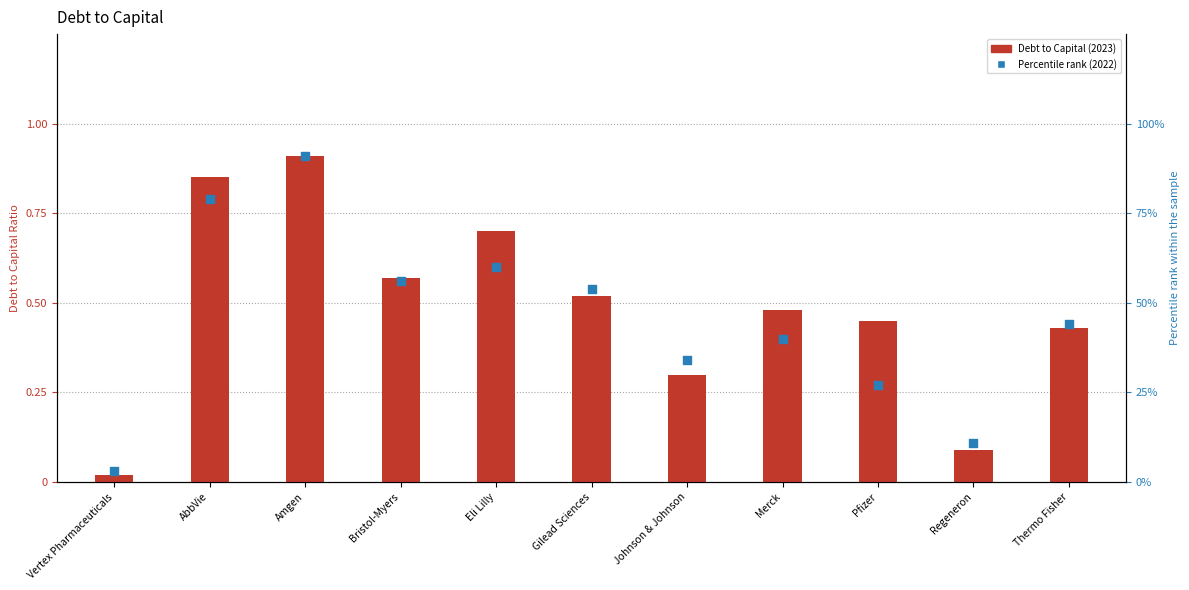

Which series reaches the maximum Y coordinate?

Percentile rank (2022)